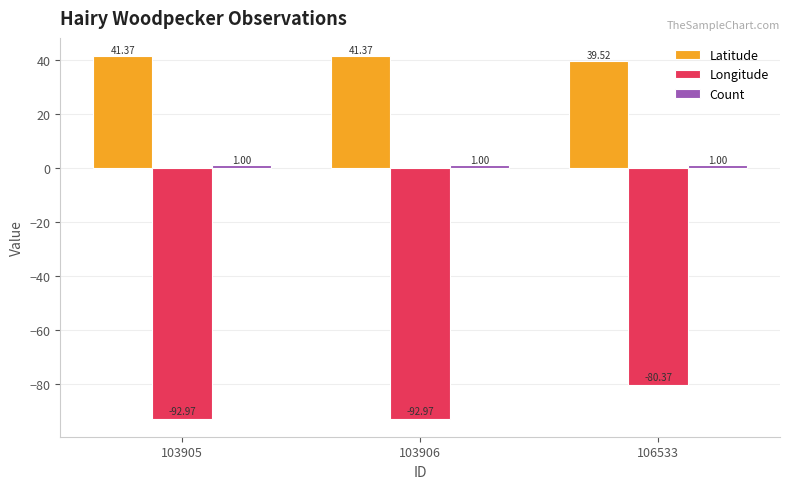

Is it true that Longitude equals -93.0 at 103905?

True